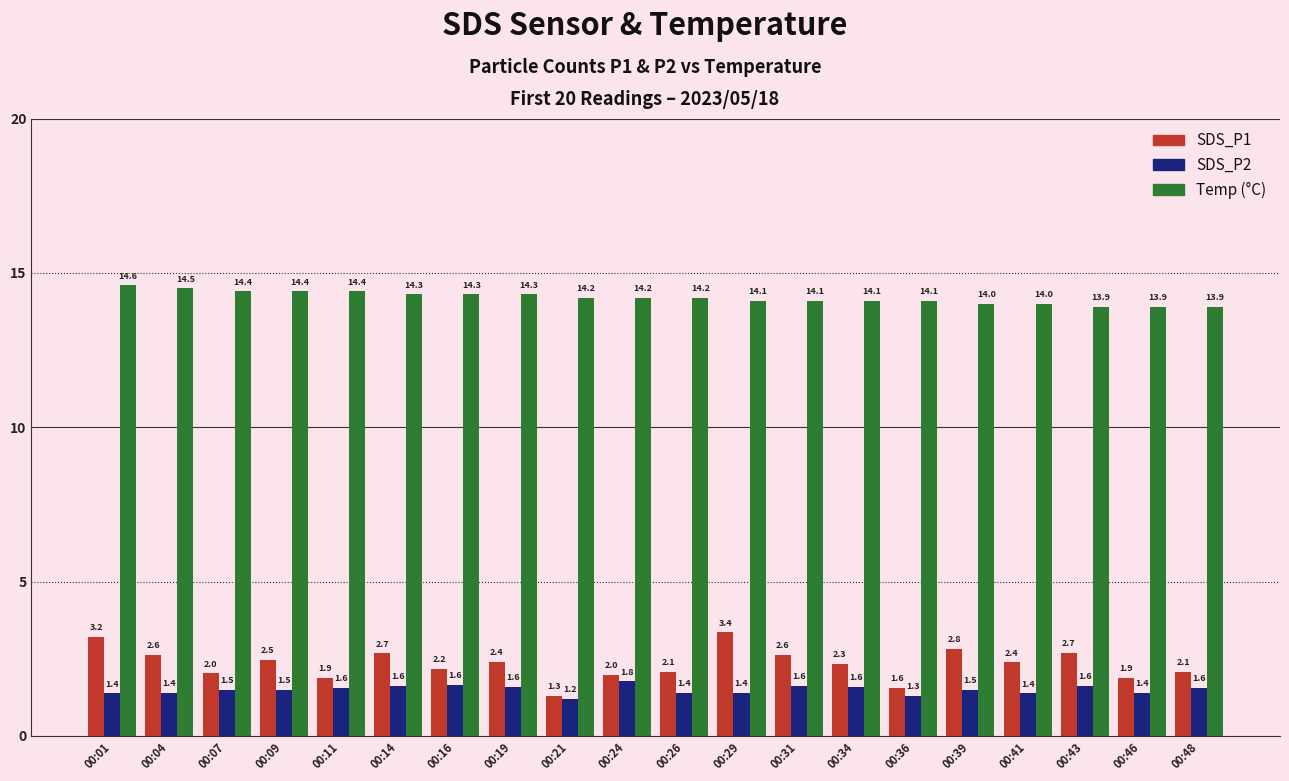

List the series in order of their peak value, lowest first.

SDS_P2, SDS_P1, Temp (°C)